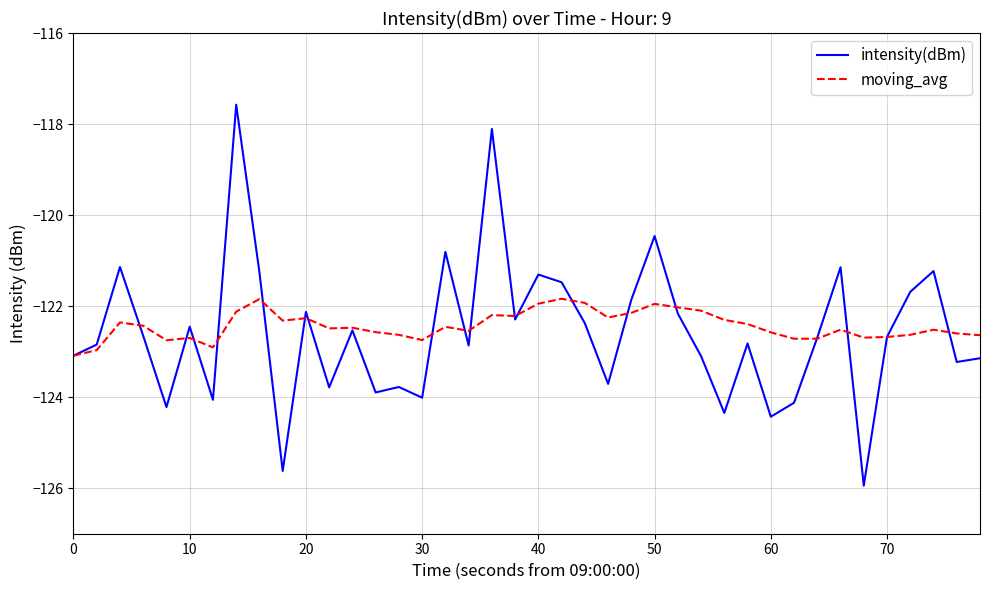

What is the minimum value for intensity(dBm)?

-125.9